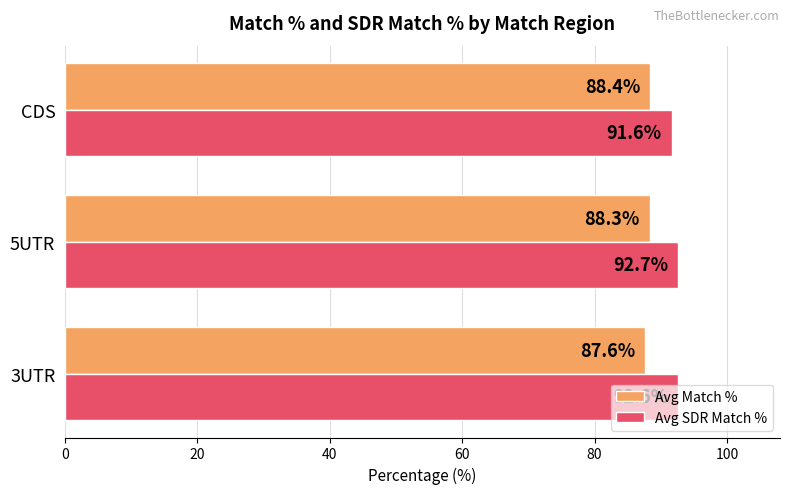

Rank the series by their maximum value, from lowest to highest.

Avg Match %, Avg SDR Match %